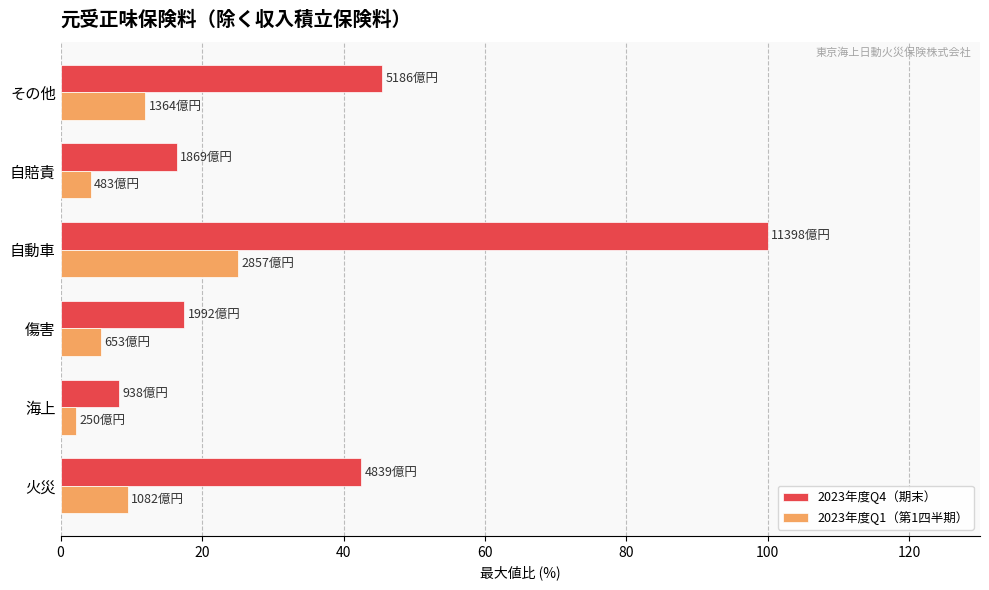

At which label is 2023年度Q4（期末） closest to 54?

その他